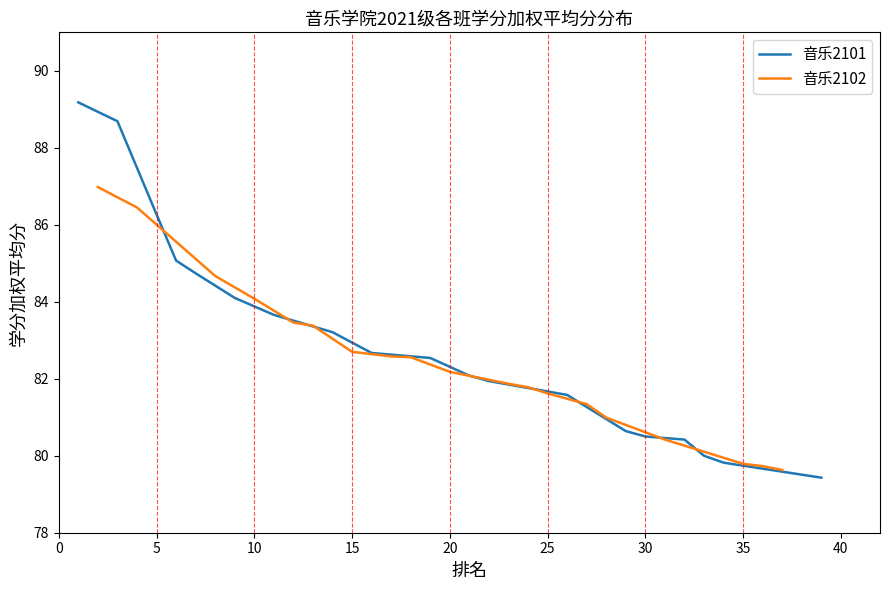

What is the greatest value displayed?

89.2